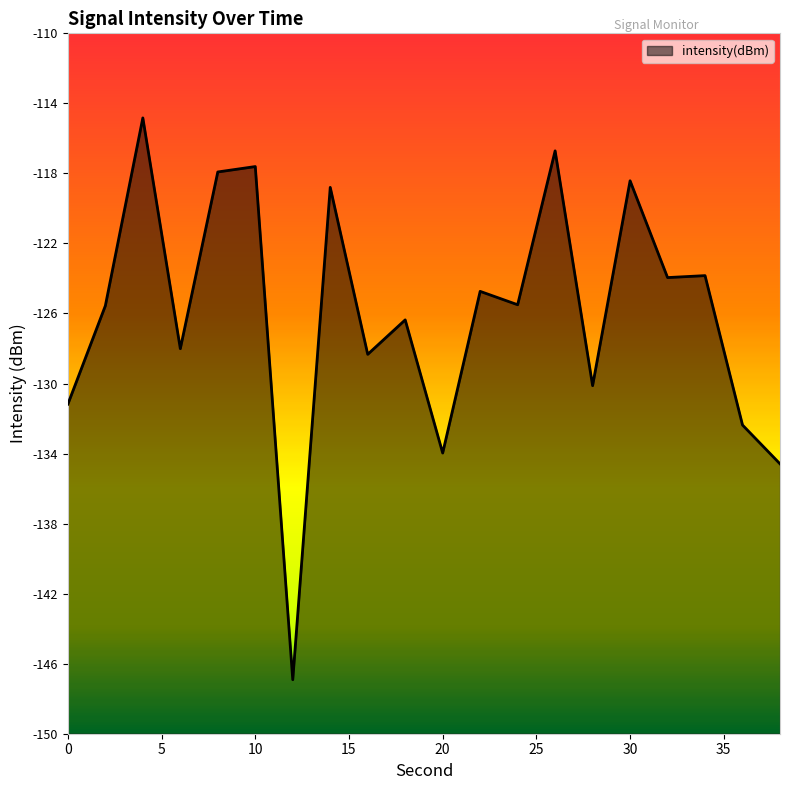

List the labels in order of value, smallest first.

12, 38, 20, 36, 0, 28, 16, 6, 18, 2, 24, 22, 32, 34, 14, 30, 8, 10, 26, 4